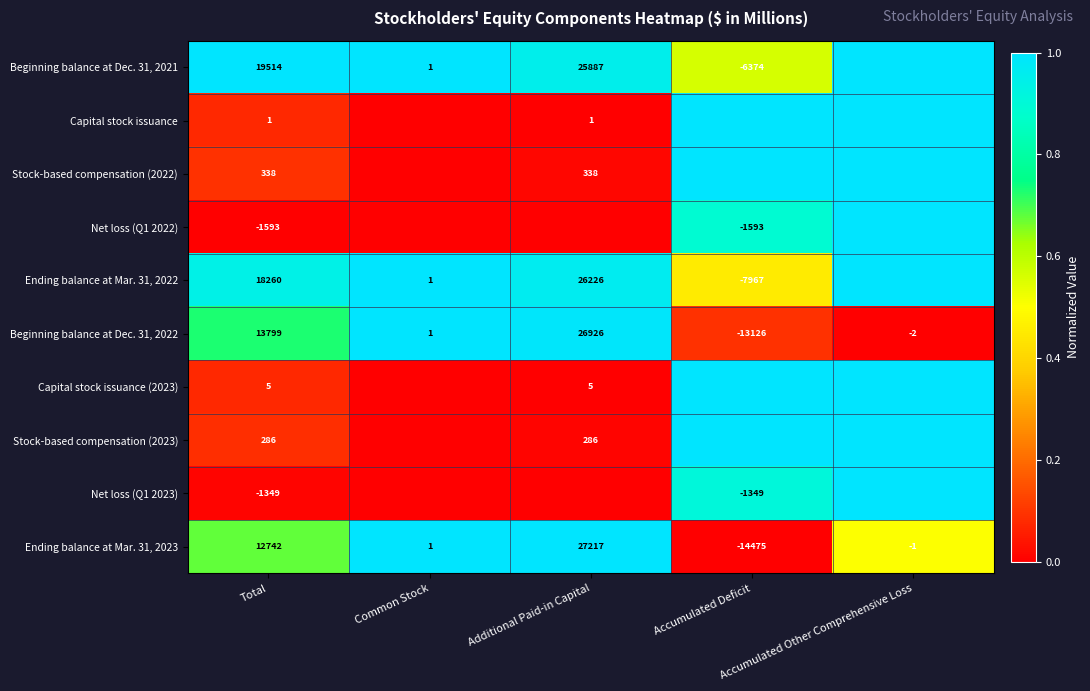

What is the highest value of the Beginning balance at Dec. 31, 2022 series?

26926